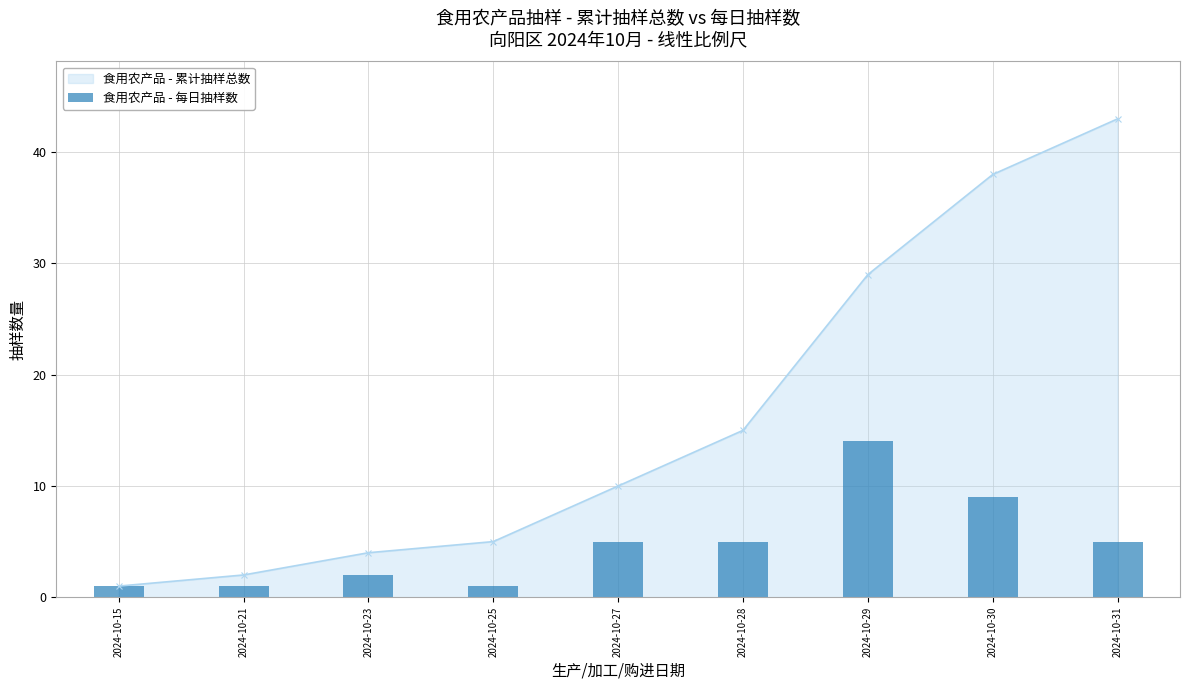

Does the chart contain any negative values?

No